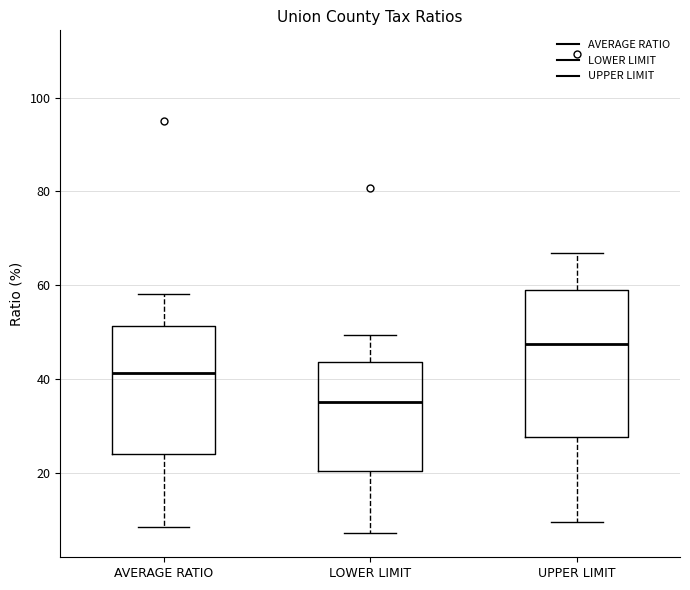

Reading left to right, read every box against the y-axis: the position of its median line, the range the box covers, and the ends of its whiskers. The values are not printed on the chart, so give them approximately, as read against the axis.

AVERAGE RATIO: median 42, box 24 to 52, whiskers 8 to 58
LOWER LIMIT: median 36, box 20 to 44, whiskers 8 to 50
UPPER LIMIT: median 48, box 28 to 60, whiskers 10 to 66